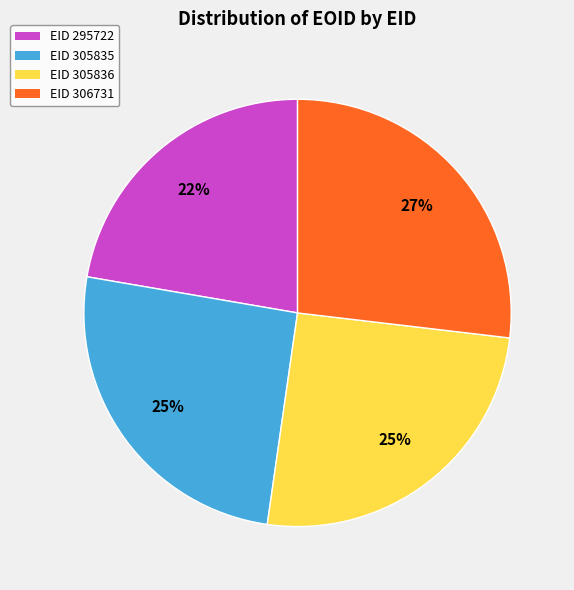

To the nearest percent, what is the average slice percentage?

25%